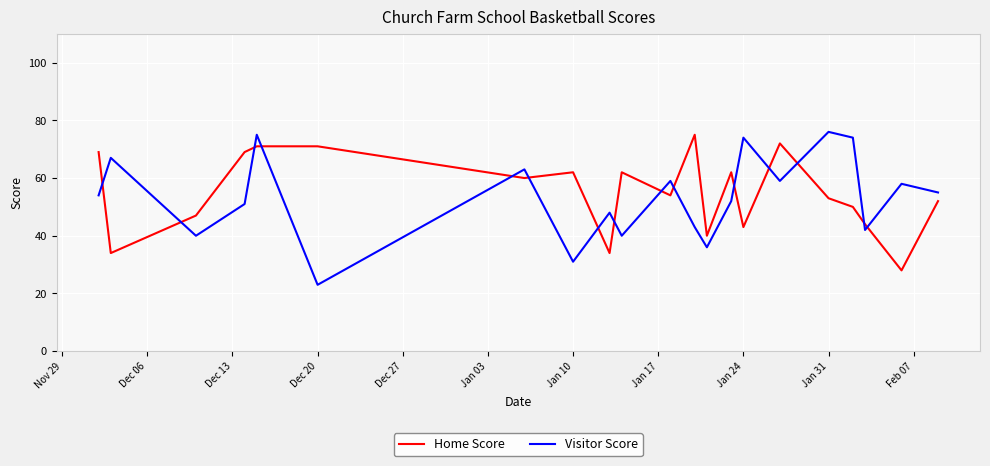

Which series has the widest spread of values?

Visitor Score